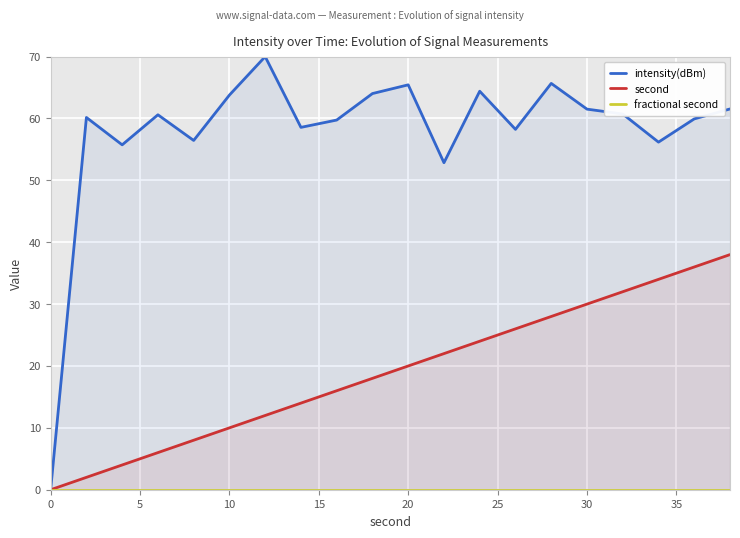

Rank the series by their maximum value, from highest to lowest.

intensity(dBm), second, fractional second